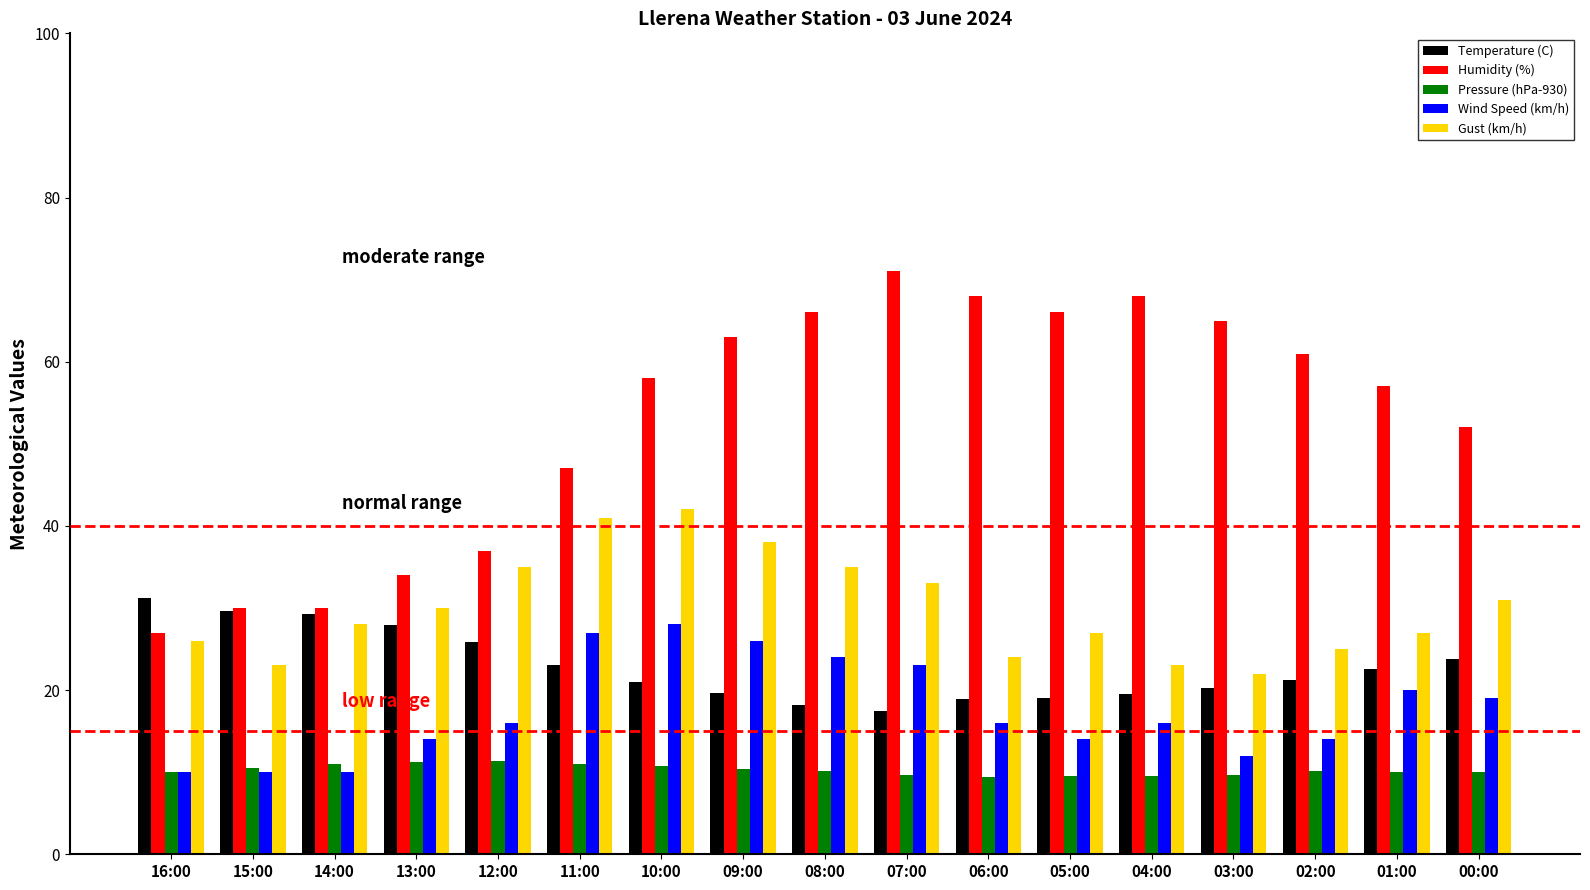

What is the difference between the Humidity (%) values at 14:00 and 05:00?

36.0